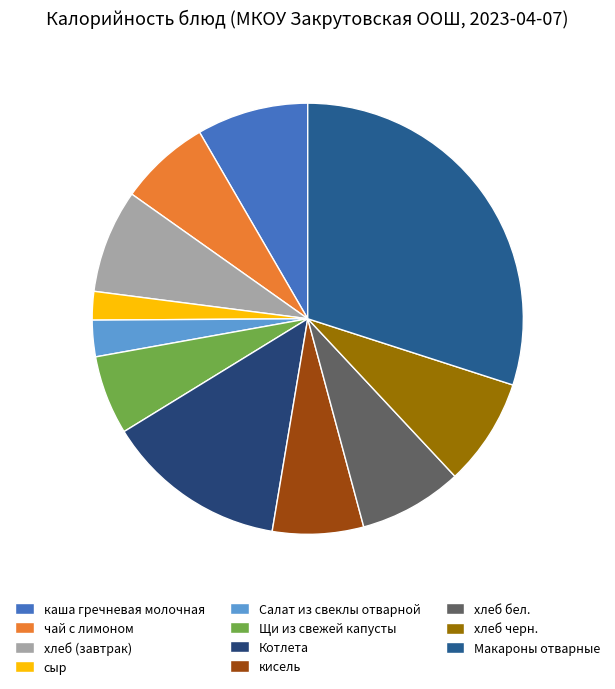

Between каша гречневая молочная and Щи из свежей капусты, which is larger?

каша гречневая молочная